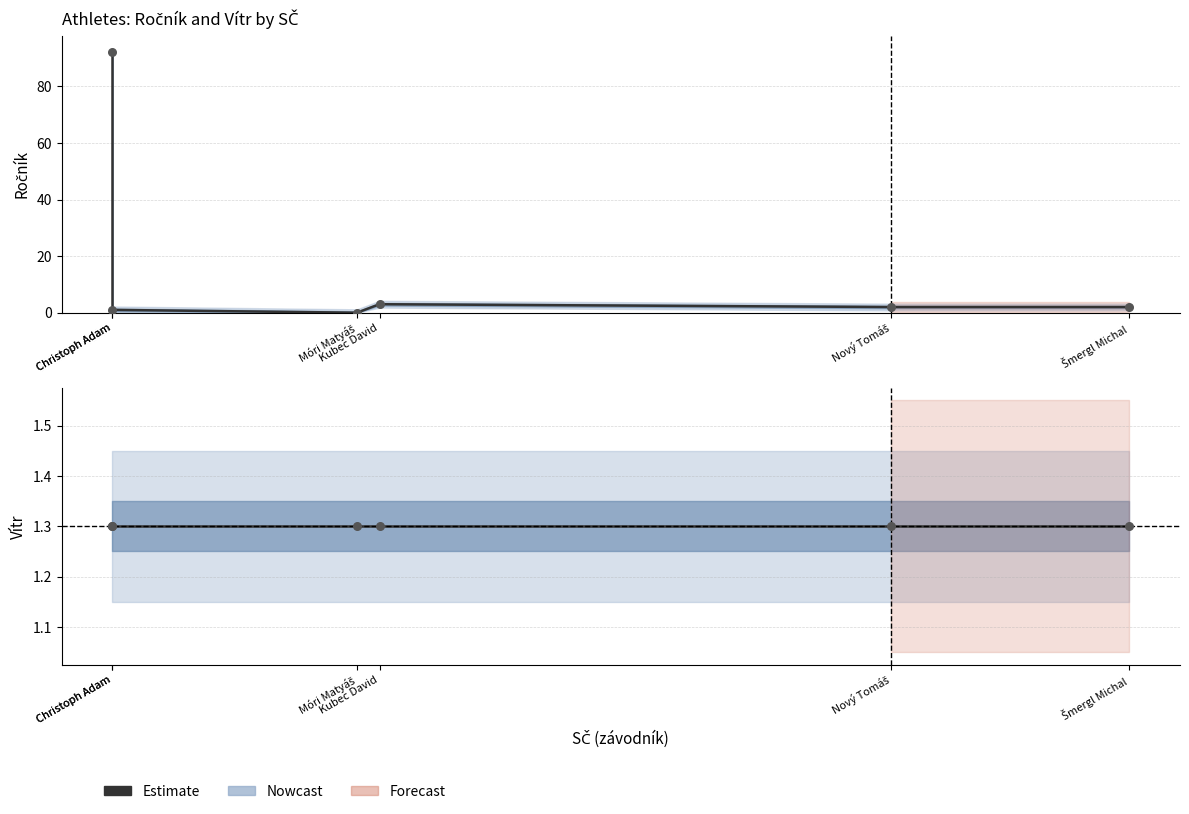

Which series has the largest Y range (max minus min)?

Ročník